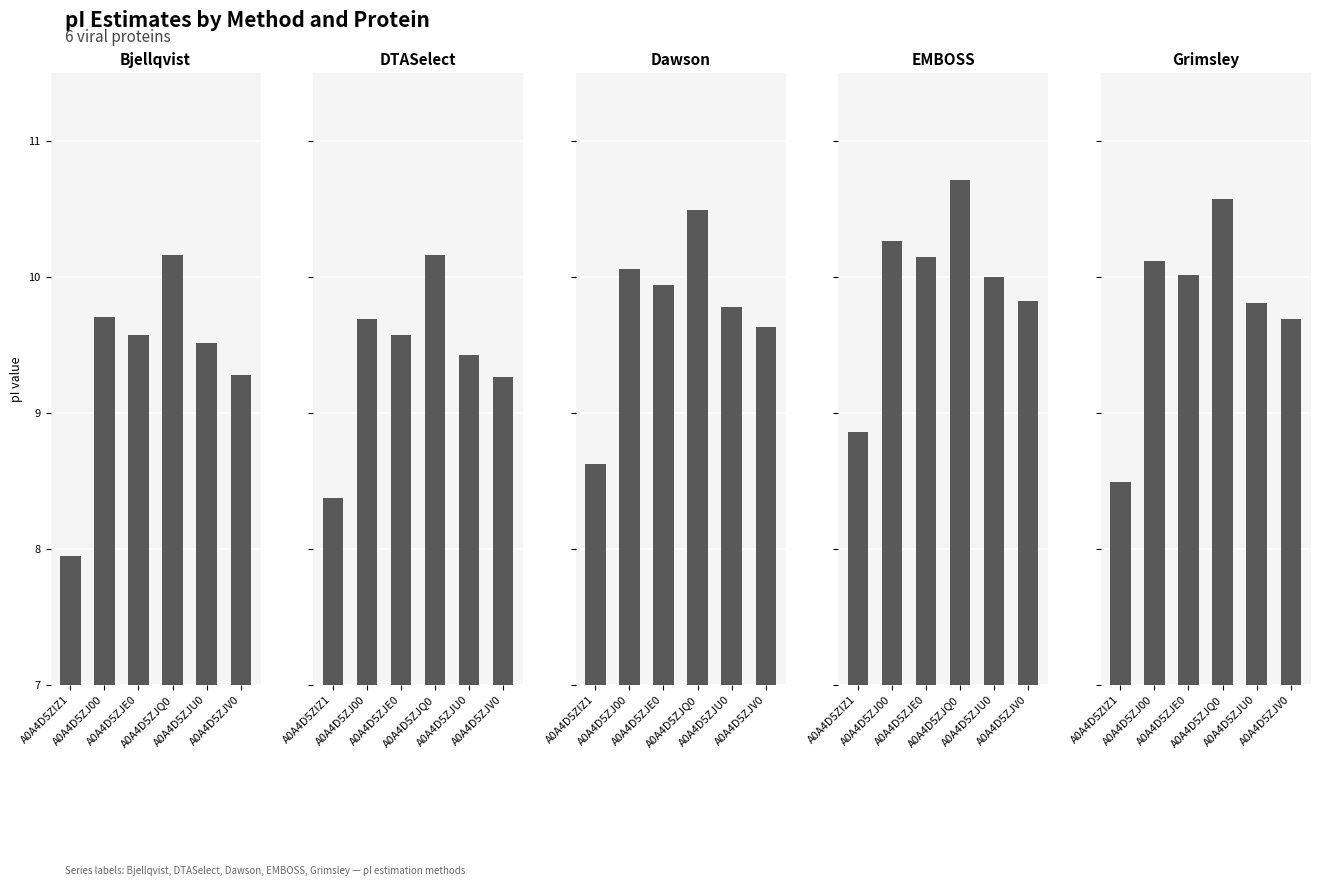

How many data points in Bjellqvist are above 9?

5